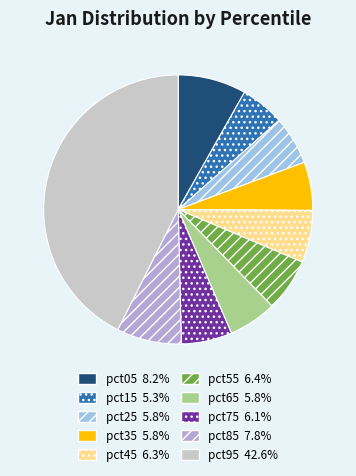

How many slices are in this pie chart?

10